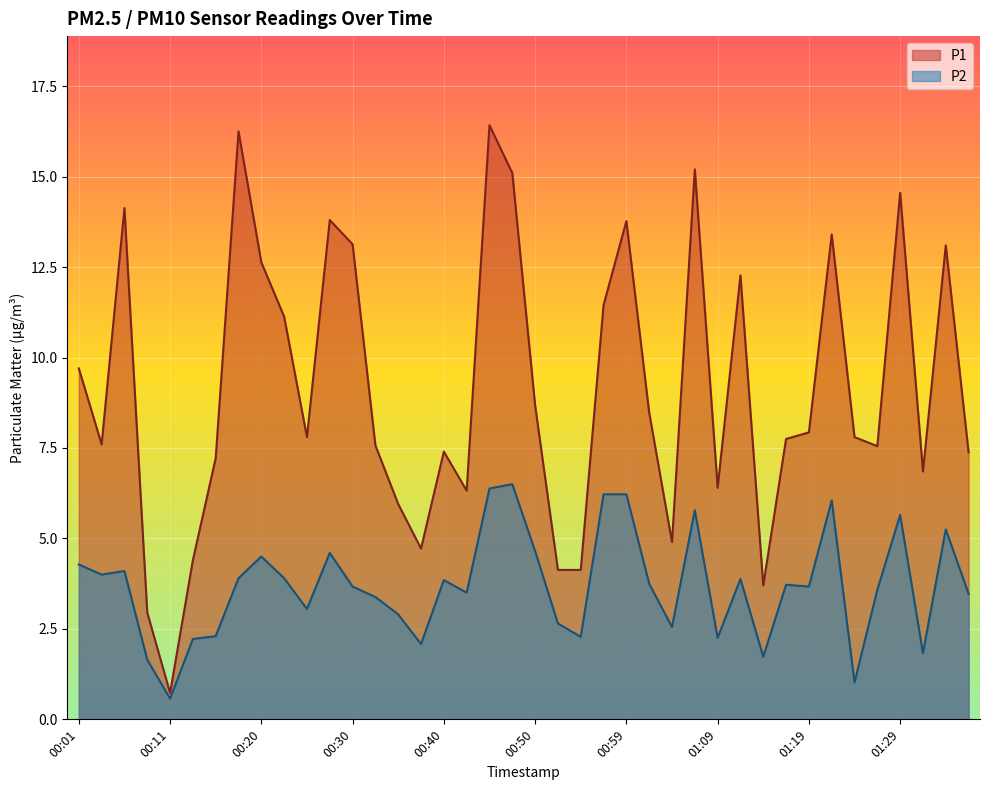

Where does the P2 series first go above 3?

00:01